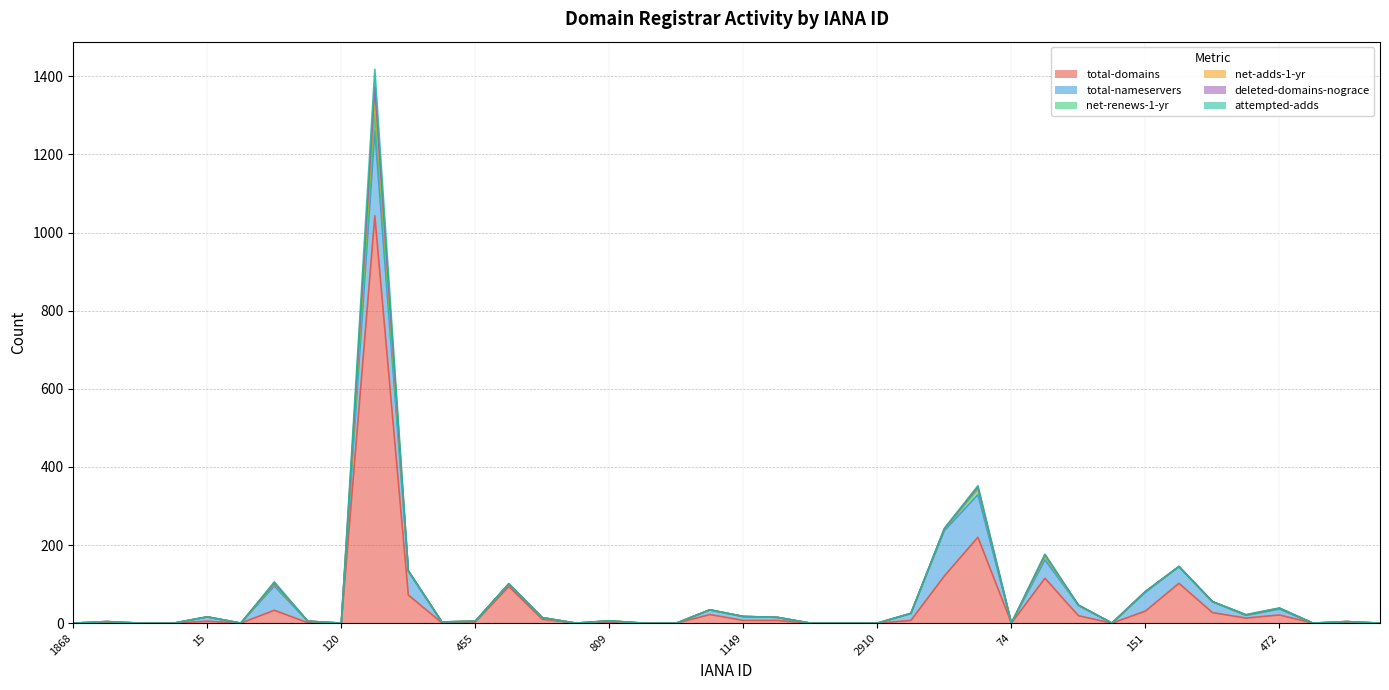

At which category is the sum across all series the highest?

146